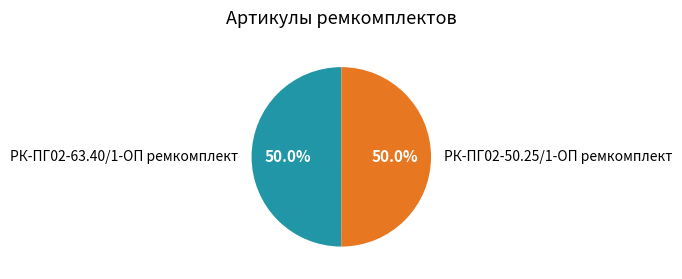

Combined, do РК-ПГ02-50.25/1-ОП ремкомплект and РК-ПГ02-63.40/1-ОП ремкомплект account for over 50%?

Yes